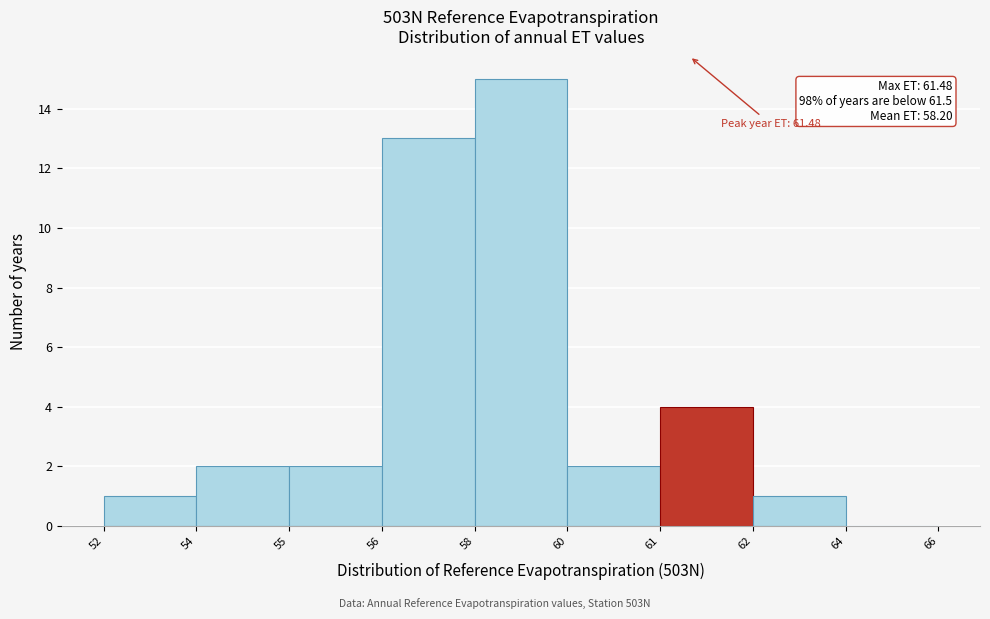

Reading left to right, extract all data points from this chart.

52=1	54=2	55=2	56=13	58=15	60=2	61=4	62=1	64=0